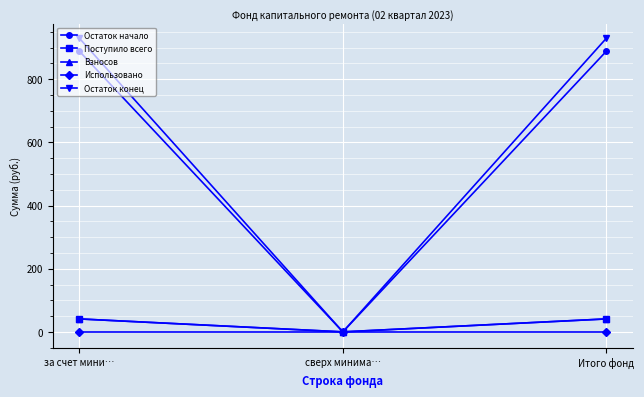

Does the chart have visible grid lines?

Yes